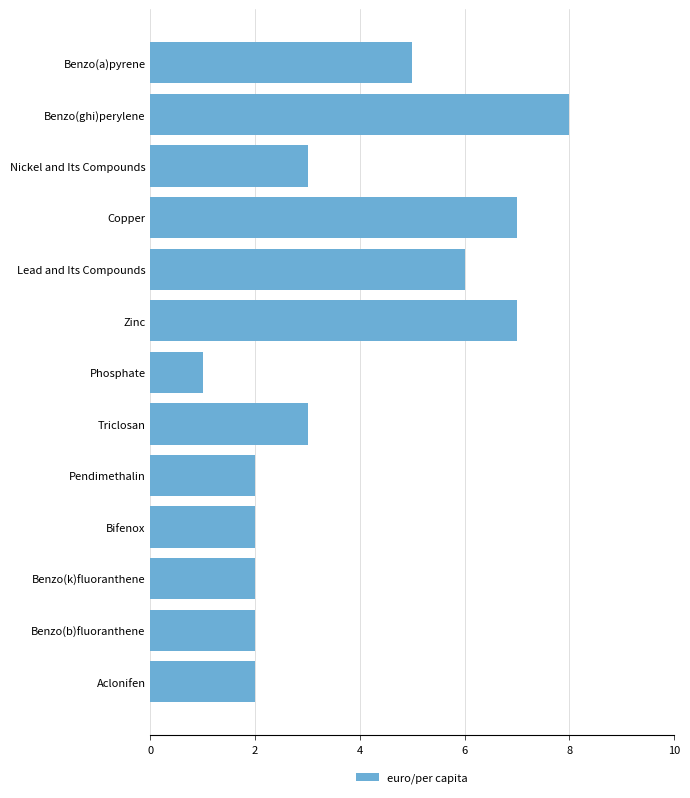

The chart shows a value of 2 at Bifenox. True or false?

True